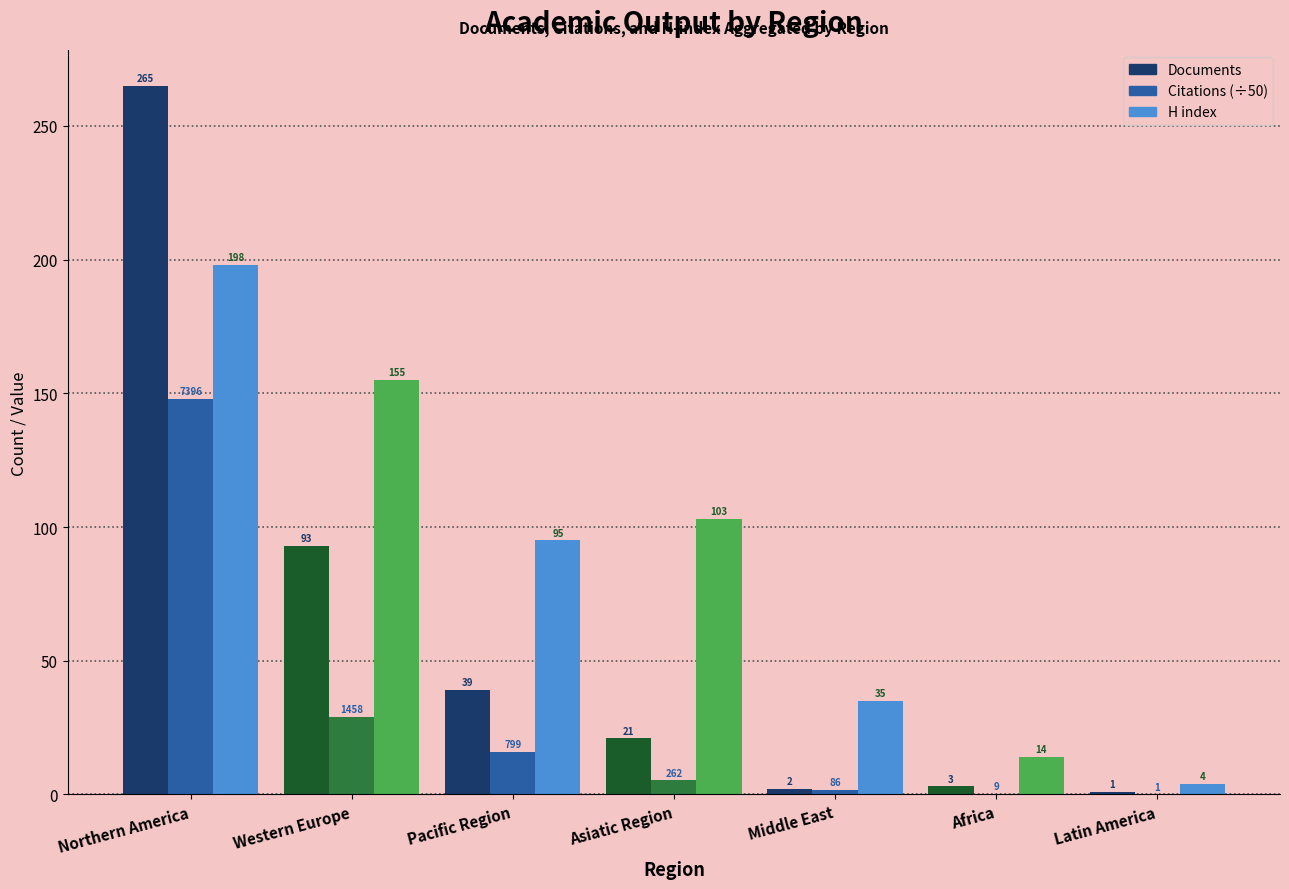

How many groups of bars are there?

7